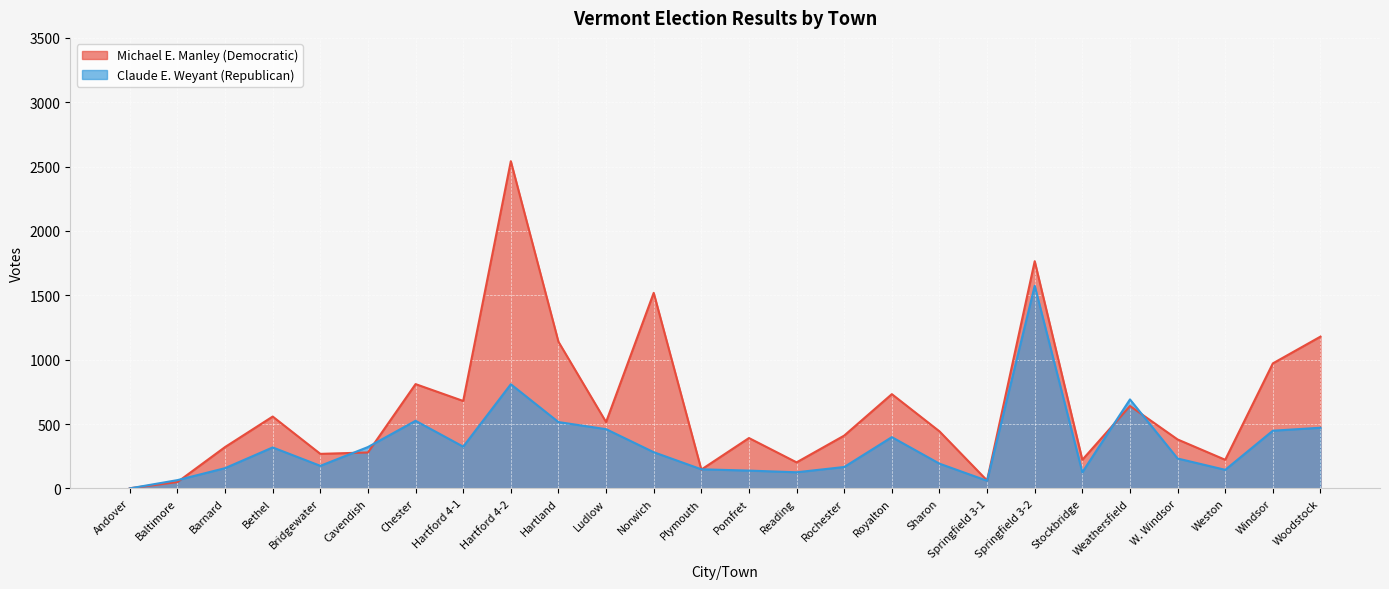

How many lines are shown in the chart?

2